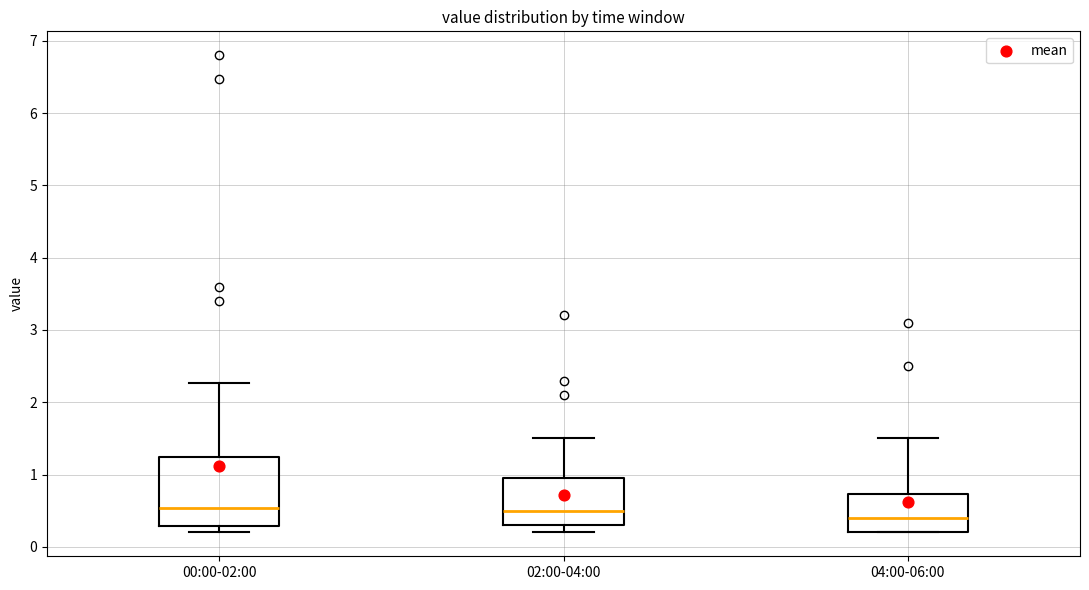

Reading left to right, transcribe this box plot: for each box, give where its median line is, the range the box spans, and where its two whiskers end, as read against the y-axis. The values are not printed on the chart, so give them approximately, as read against the axis.

00:00-02:00: median 0.5, box 0.3 to 1.2, whiskers 0.2 to 2.3
02:00-04:00: median 0.5, box 0.3 to 1.0, whiskers 0.2 to 1.5
04:00-06:00: median 0.4, box 0.2 to 0.7, whiskers 0.2 to 1.5